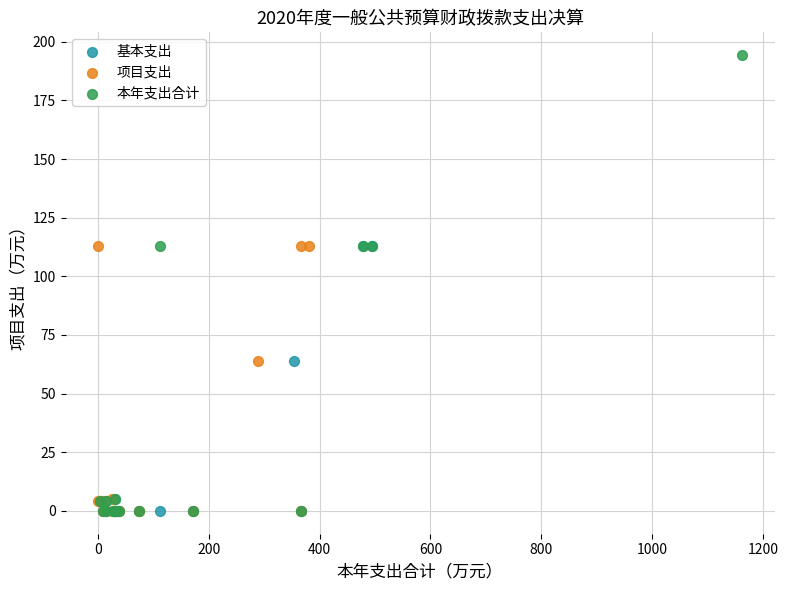

Which series has the largest Y range (max minus min)?

本年支出合计